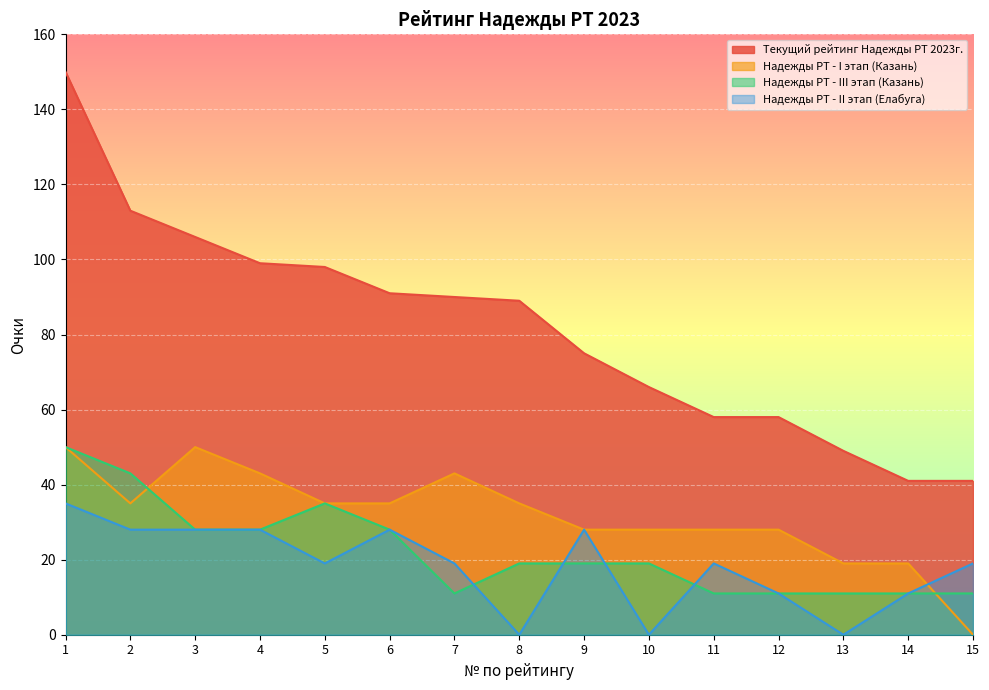

True or false: Надежды РТ - I этап (Казань) and Текущий рейтинг Надежды РТ 2023г. cross at least once.

False